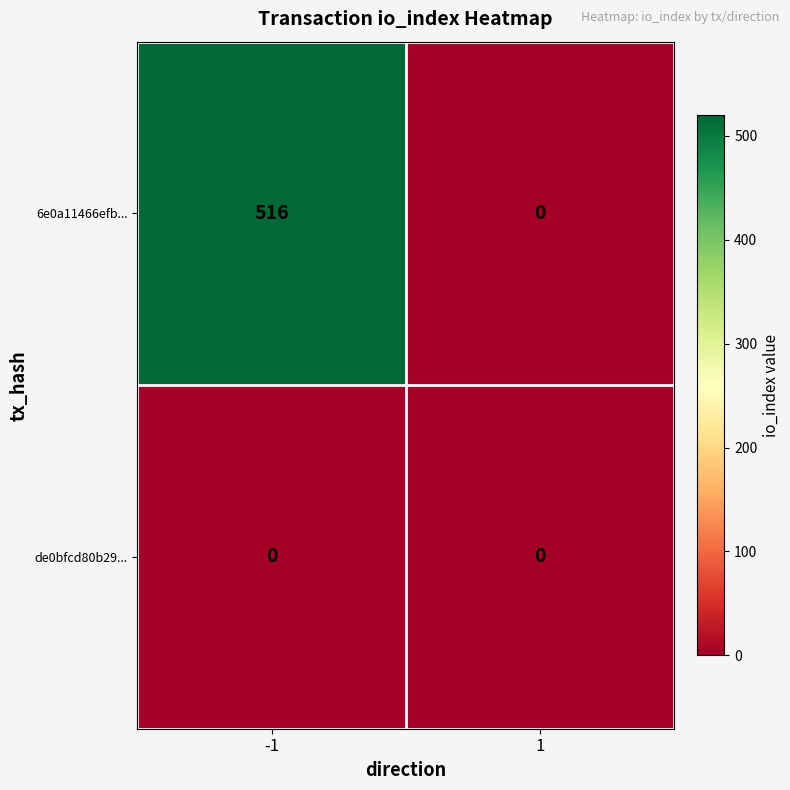

Reading left to right, transcribe all the data shown in this chart.

6e0a11466efb...: 516	0
de0bfcd80b29...: 0	0